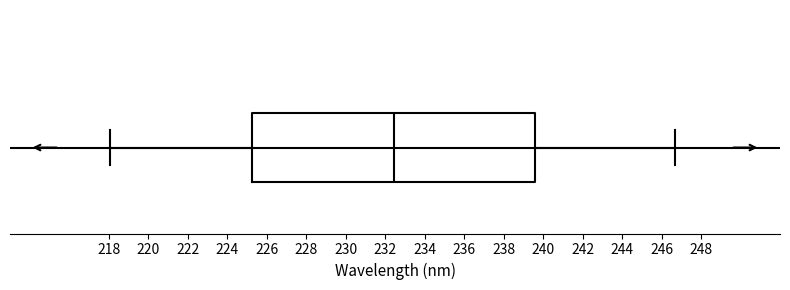

Transcribe this box plot: give where the median line is, the range the box spans, and where the two whiskers end, as read against the x-axis. The values are not printed on the chart, so give them approximately, as read against the axis.

median 232.4, box 225.2 to 239.6, whiskers 218.0 to 246.8